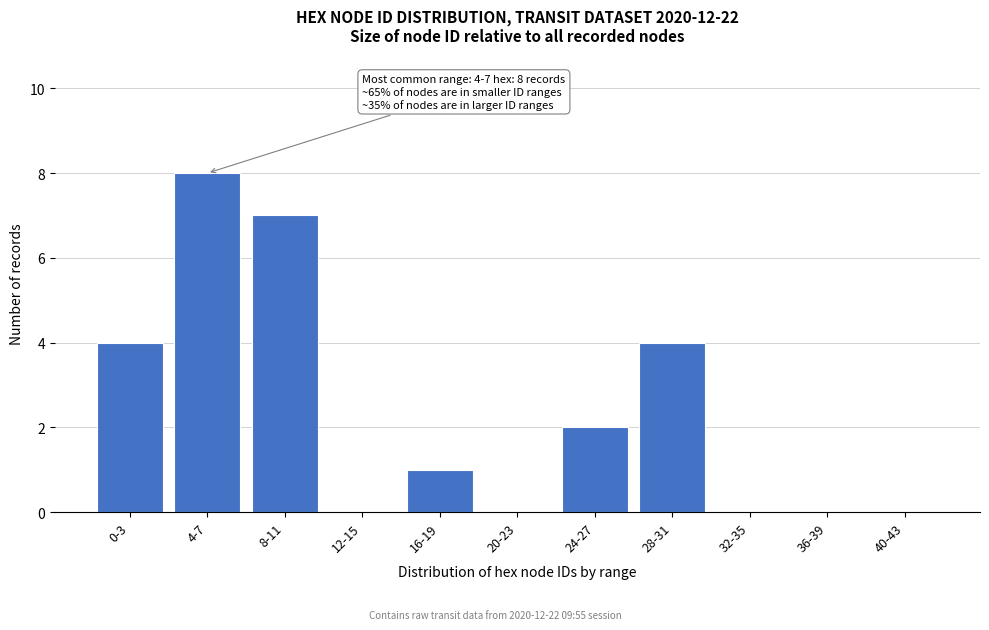

Reading left to right, extract all data points from this chart.

0-3=4	4-7=8	8-11=7	12-15=0	16-19=1	20-23=0	24-27=2	28-31=4	32-35=0	36-39=0	40-43=0